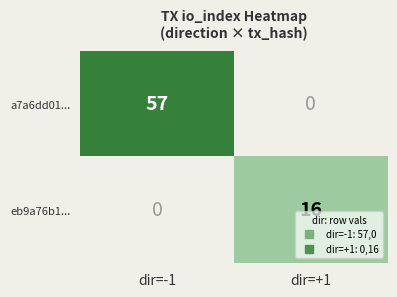

What value does the a7a6dd01... series have at dir=-1?

57